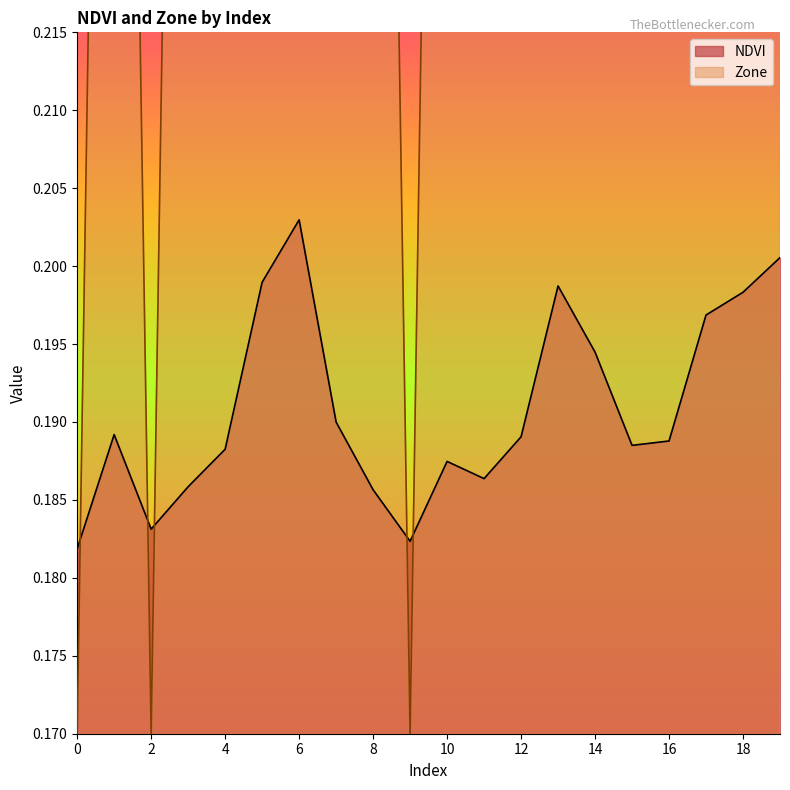

What are all the series names shown in the legend?

NDVI, Zone